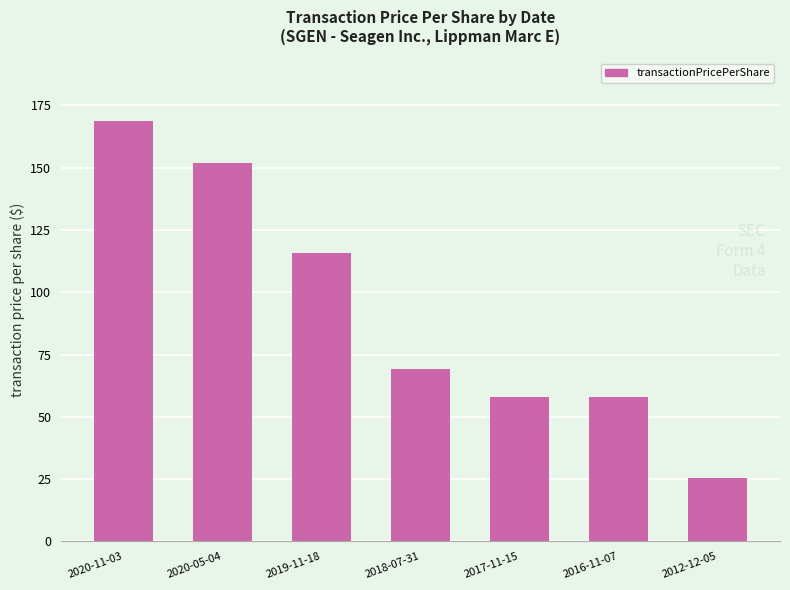

Read the value at 2017-11-15.

58.1